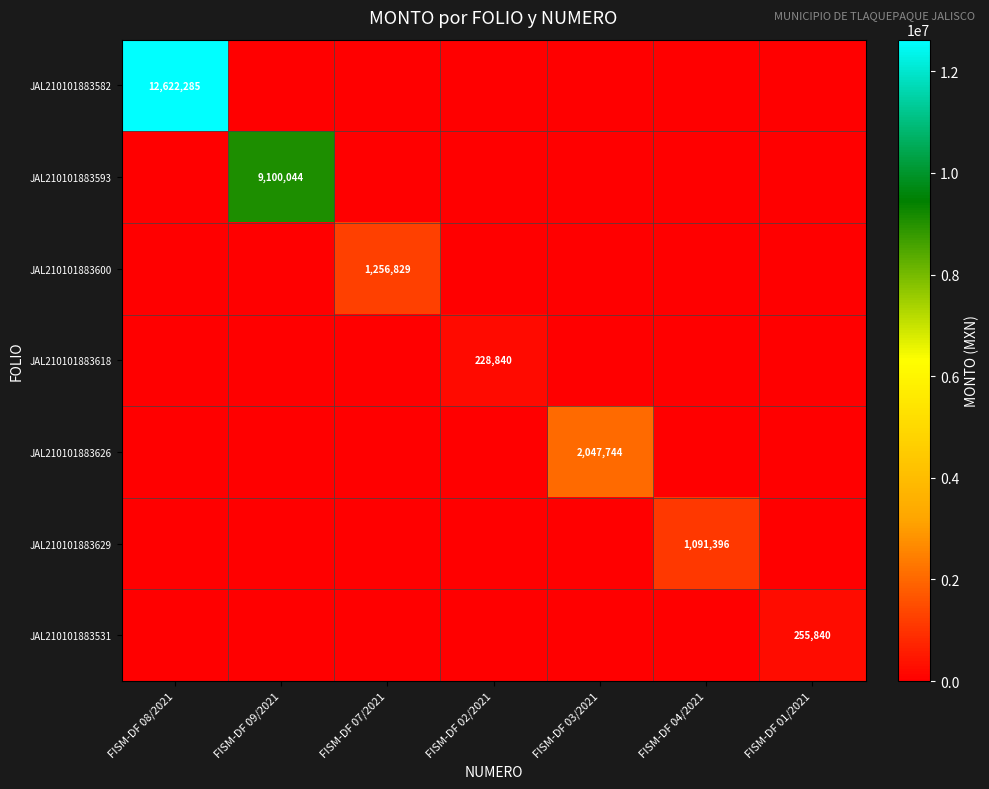

Rank the series by their maximum value, from lowest to highest.

JAL210101883618, JAL210101883531, JAL210101883629, JAL210101883600, JAL210101883626, JAL210101883593, JAL210101883582